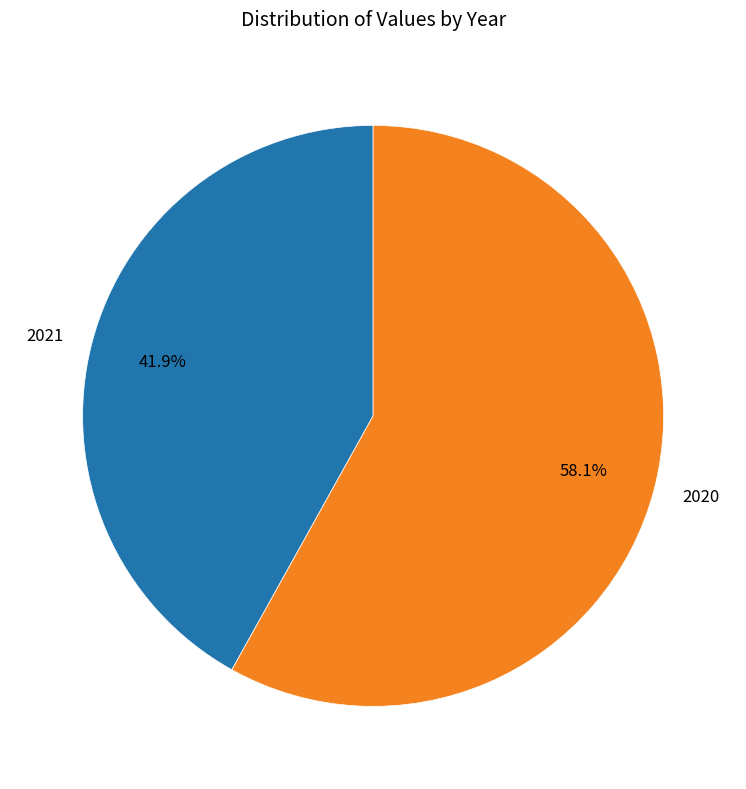

True or false: 2020 accounts for 70% of the total.

False